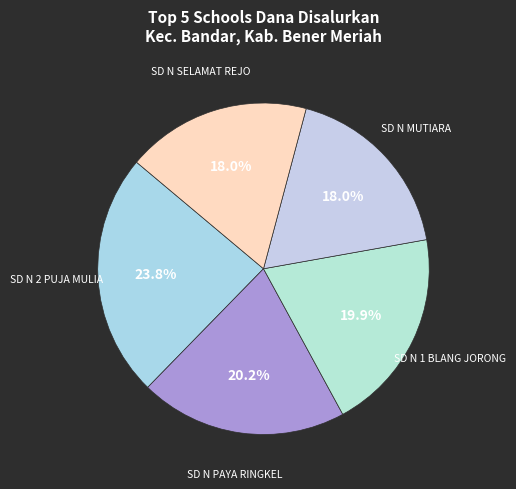

Is there any slice that represents more than half of the pie?

No